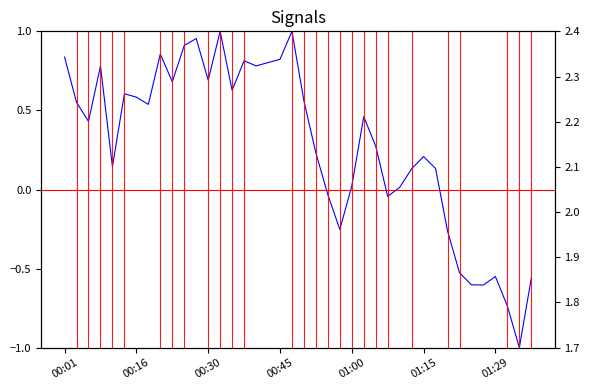

What value does the temperature series have at 00:16?

2.3